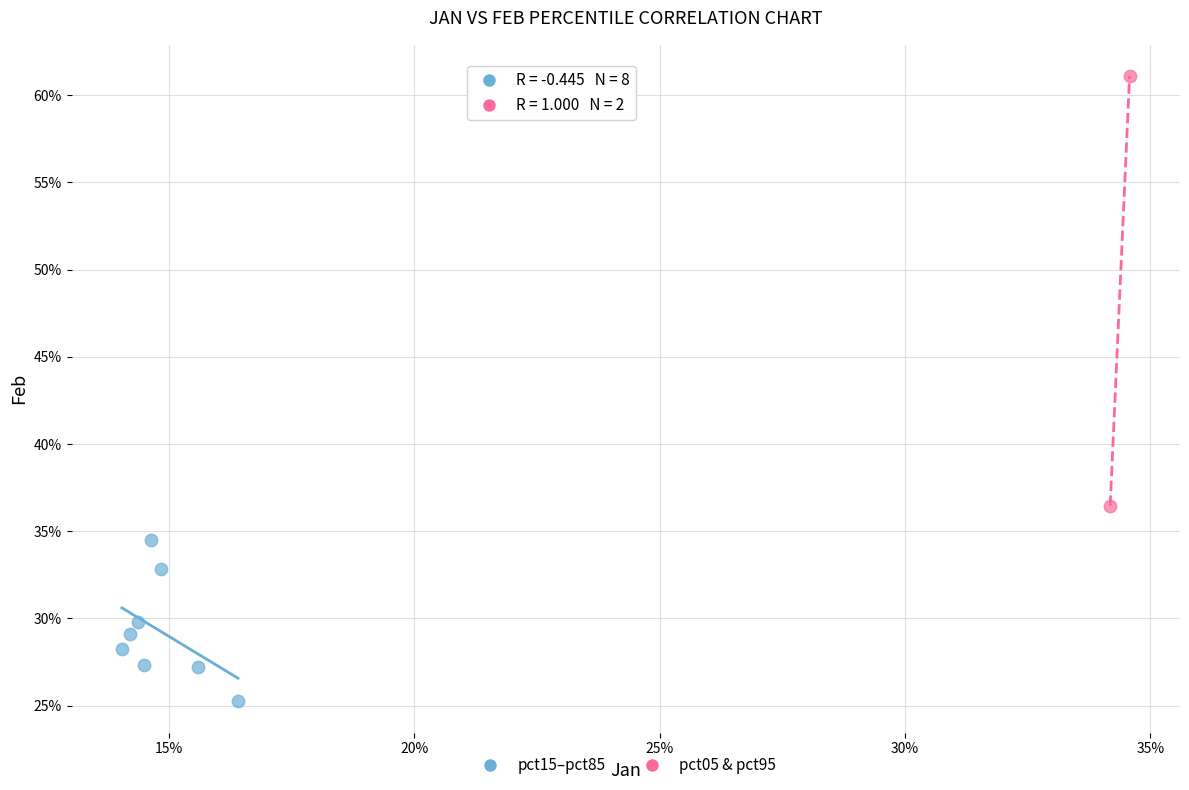

Which series has the largest Y range (max minus min)?

pct05 & pct95